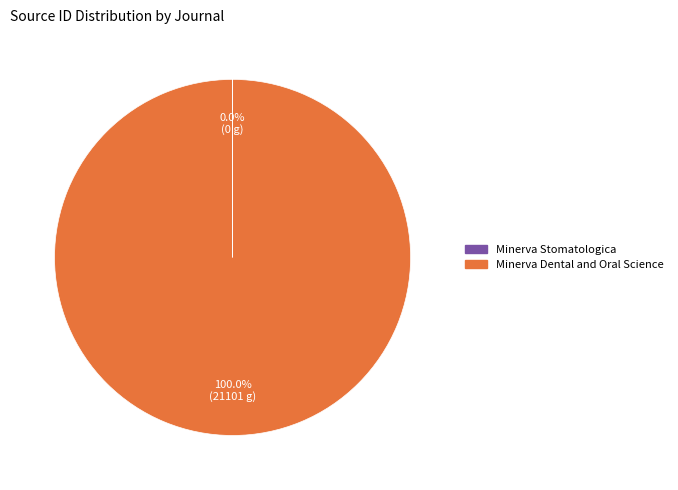

Is it true that Minerva Dental and Oral Science is 100% of the pie?

True